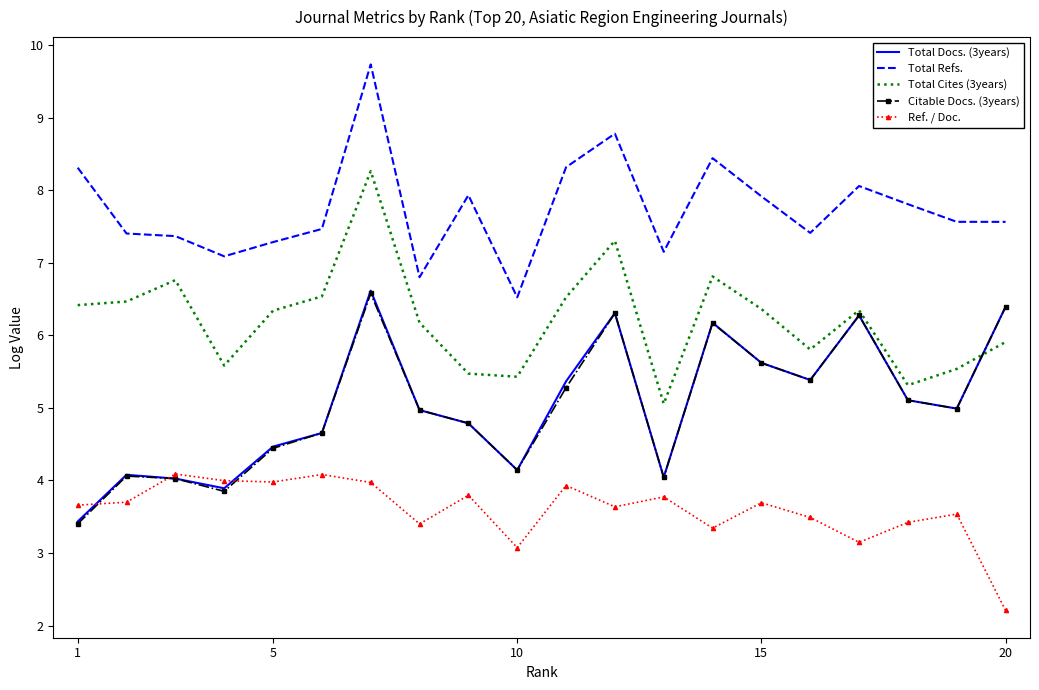

What is the greatest value displayed?

9.7